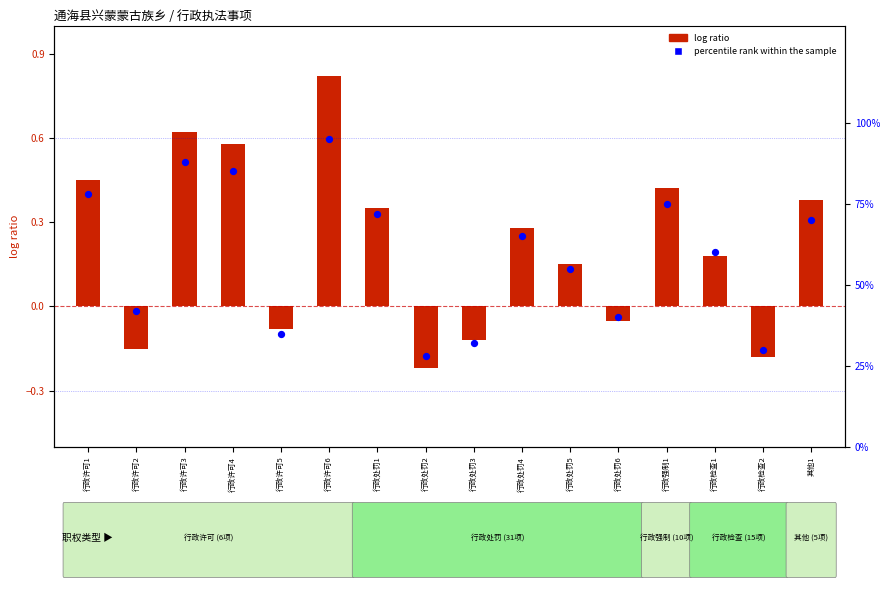

Which series has the largest total across all categories?

percentile rank within the sample